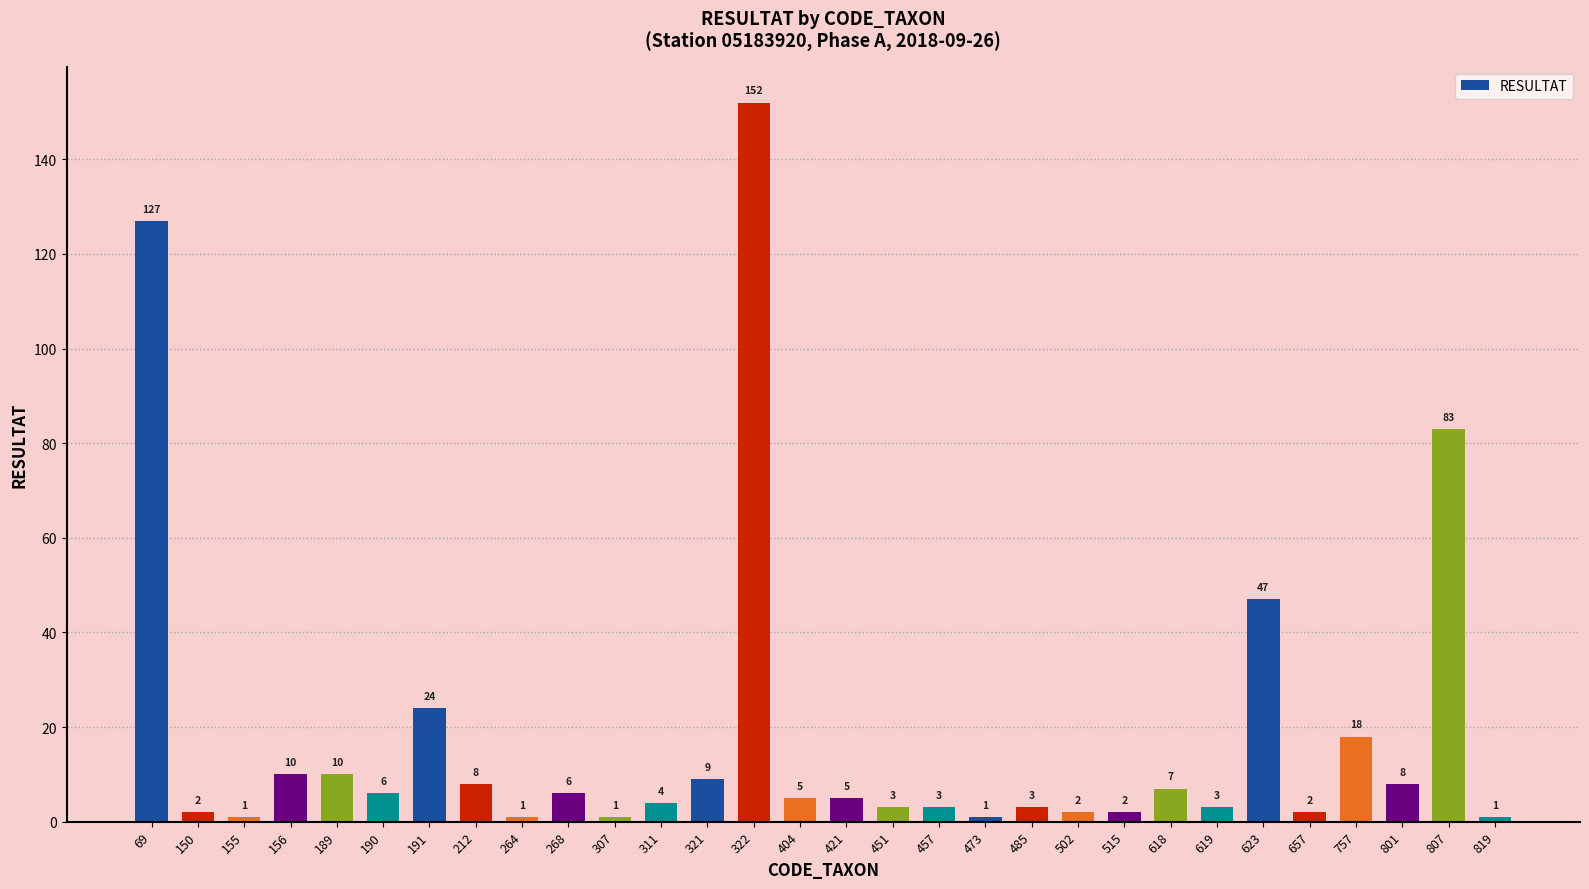

Reading left to right, list all the values displayed in this chart.

69=127	150=2	155=1	156=10	189=10	190=6	191=24	212=8	264=1	268=6	307=1	311=4	321=9	322=152	404=5	421=5	451=3	457=3	473=1	485=3	502=2	515=2	618=7	619=3	623=47	657=2	757=18	801=8	807=83	819=1